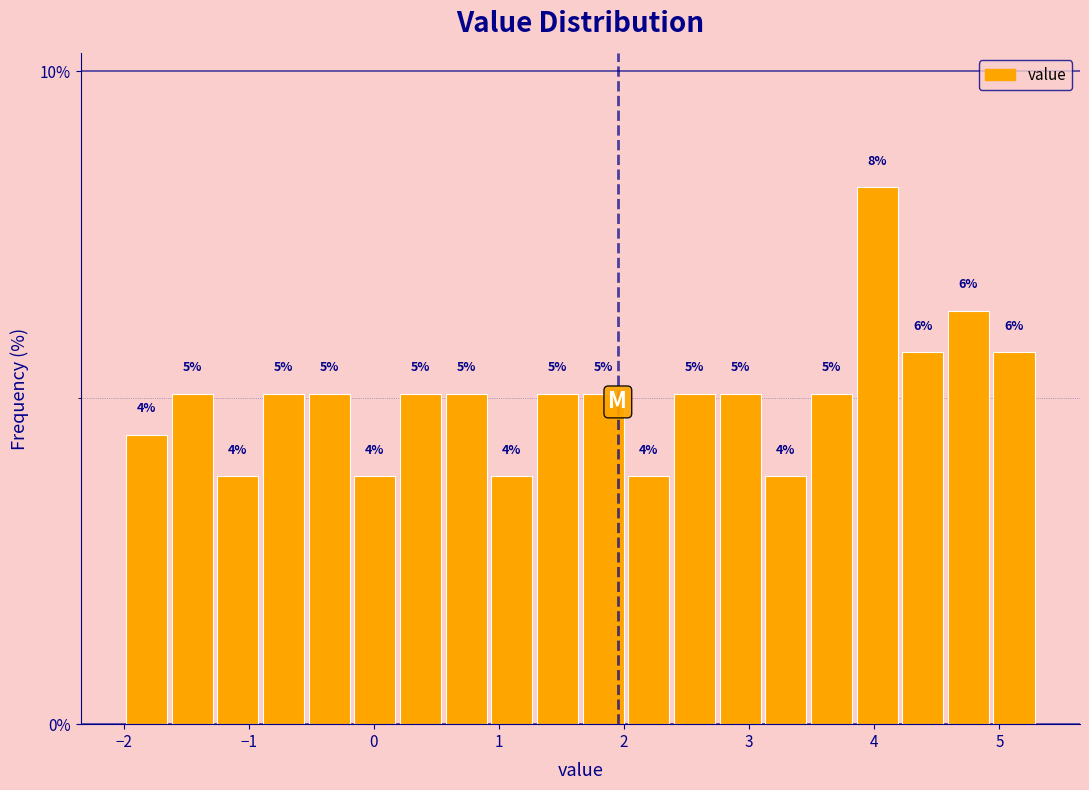

Read against the x-axis, roughly where is the centre of the tallest bar?

4.0